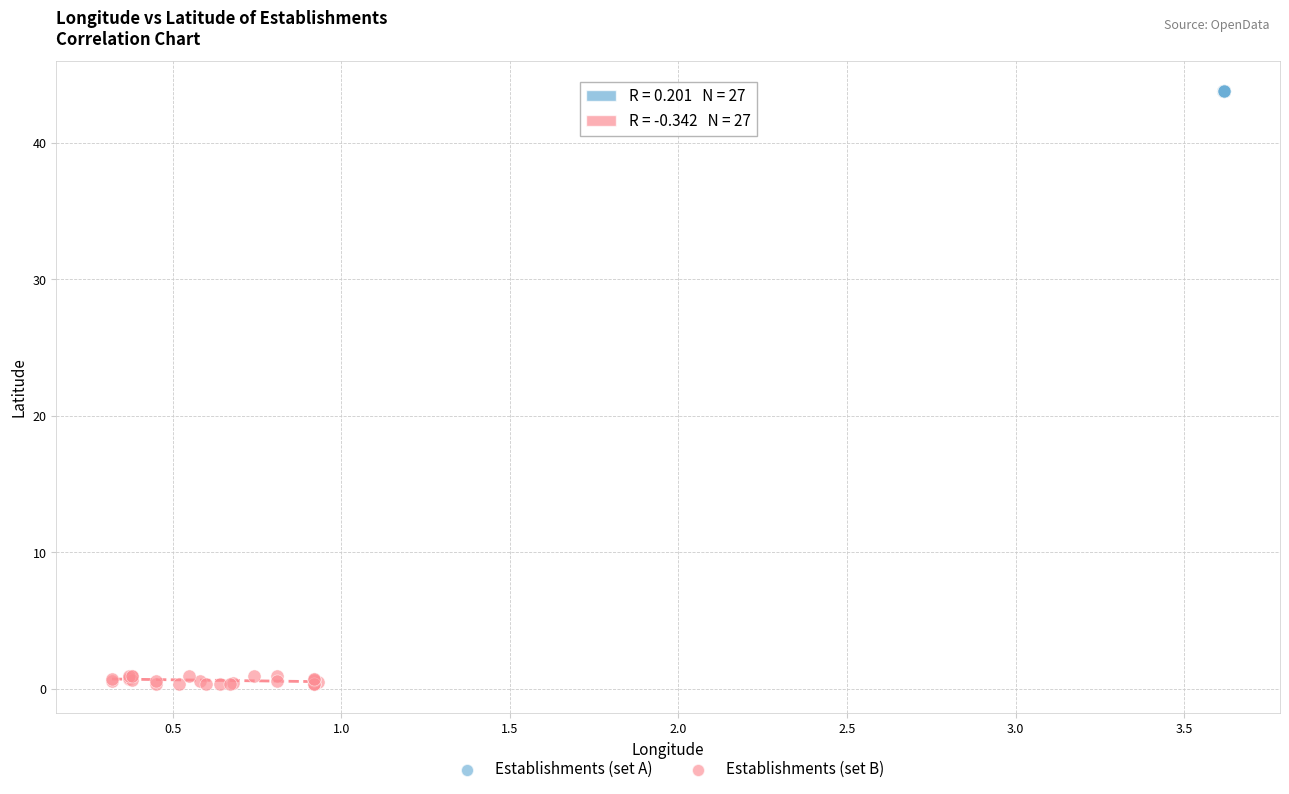

Which series has the largest Y range (max minus min)?

Establishments (set B)